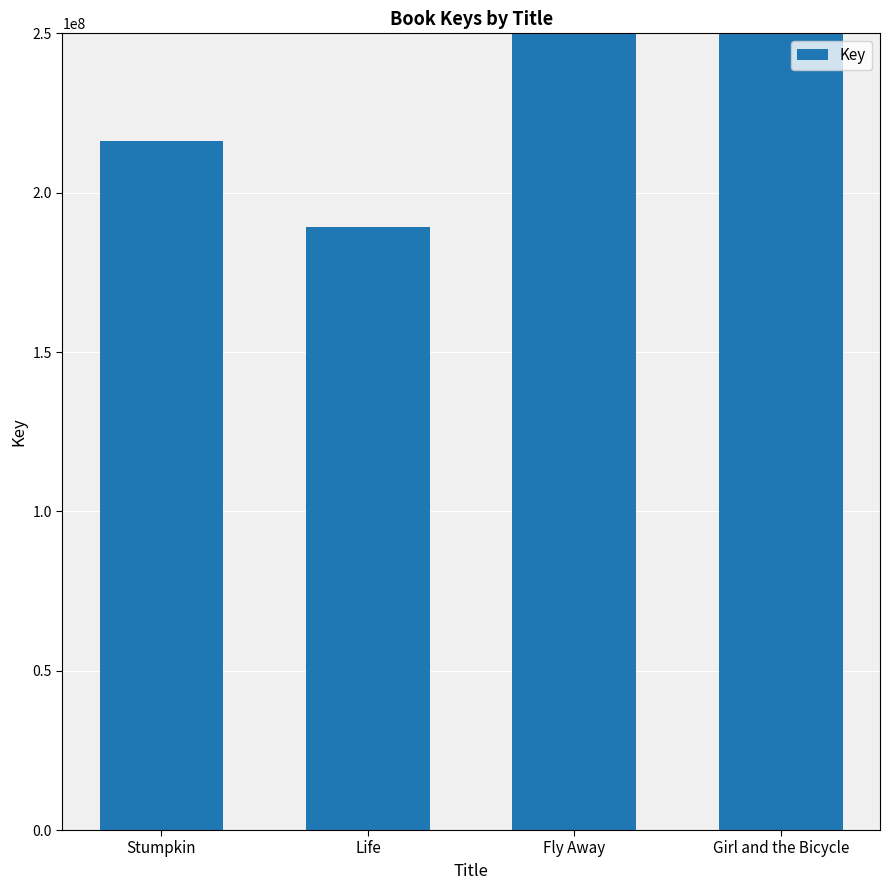

What is the average value?

304412302